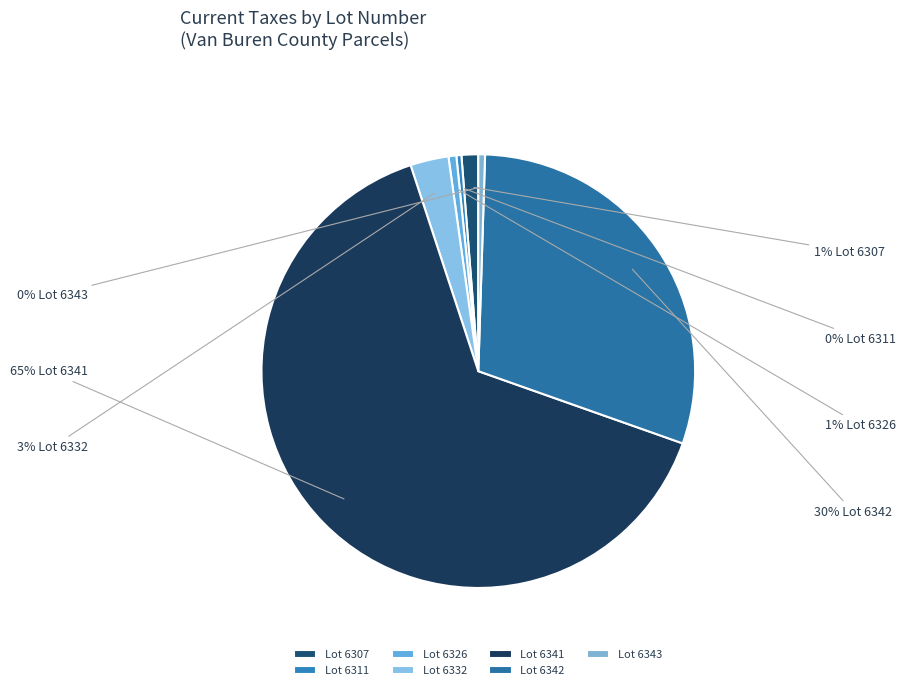

How many segments does this pie chart have?

7